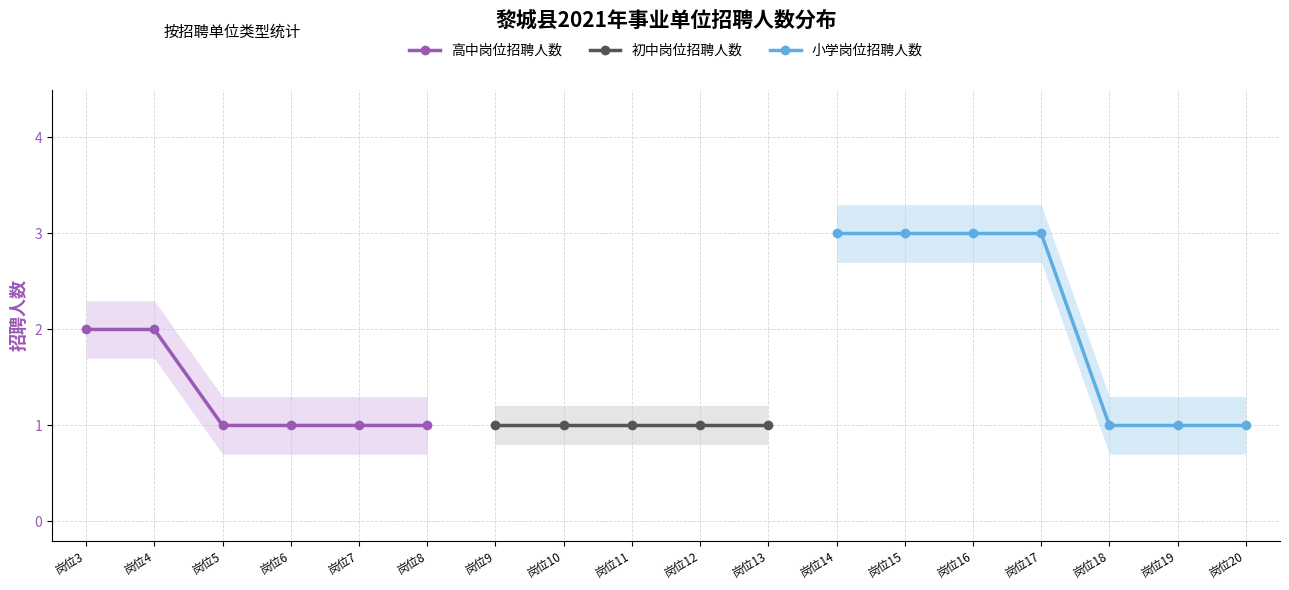

At which label is 高中岗位招聘人数 closest to 1?

岗位5